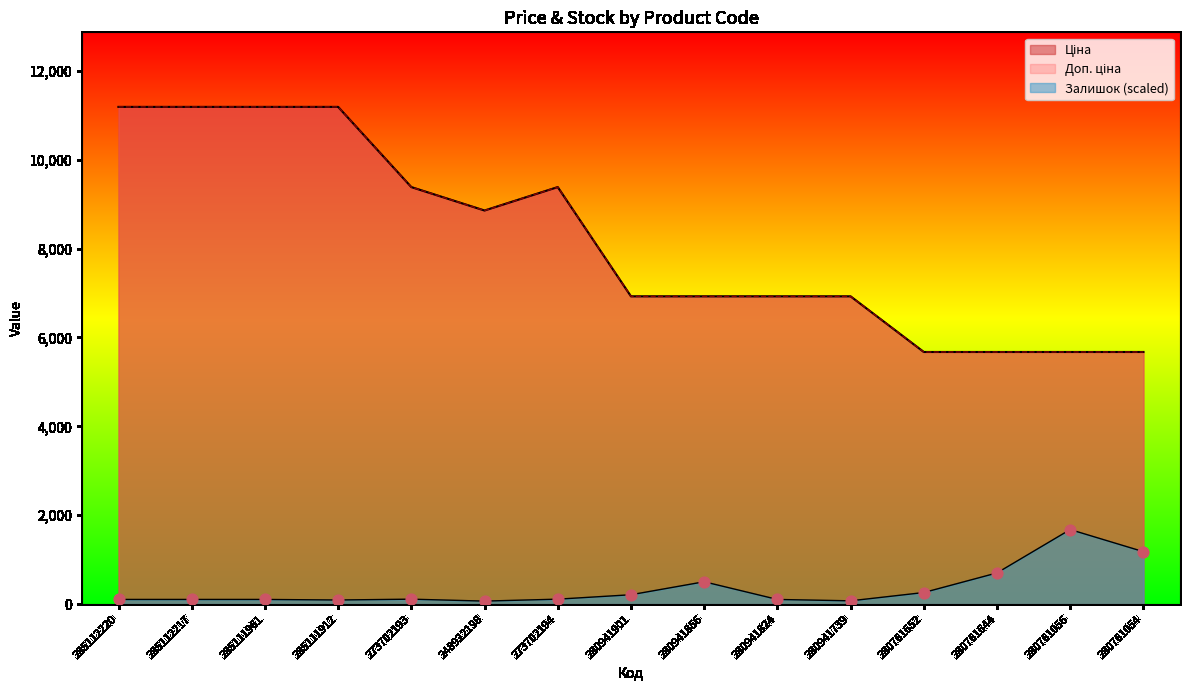

Is the value of Ціна at 280761056 greater than the value of Доп. ціна at 280941739?

No